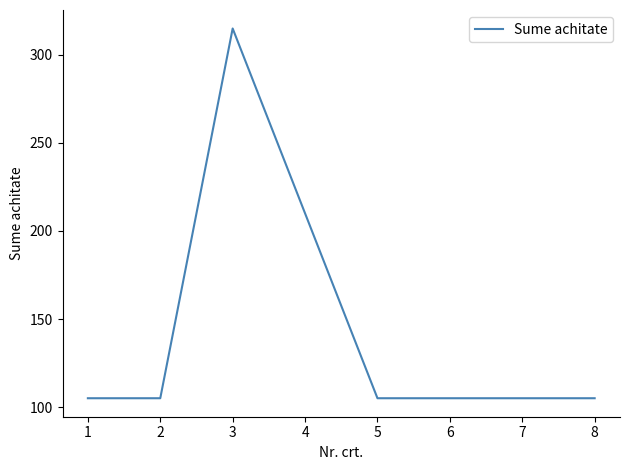

Where is the first local maximum?

3